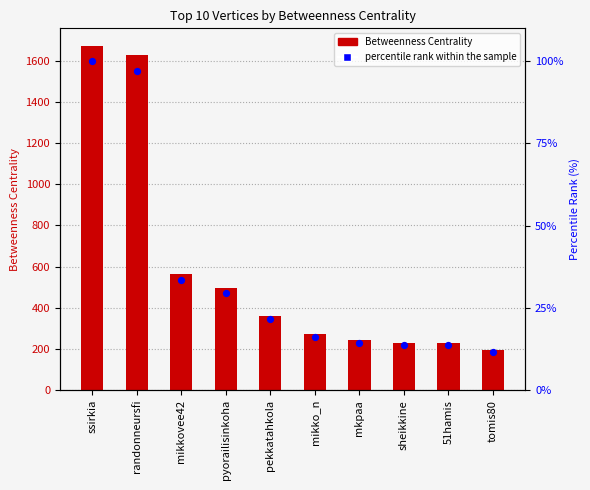

Which series has the largest total across all categories?

Betweenness Centrality